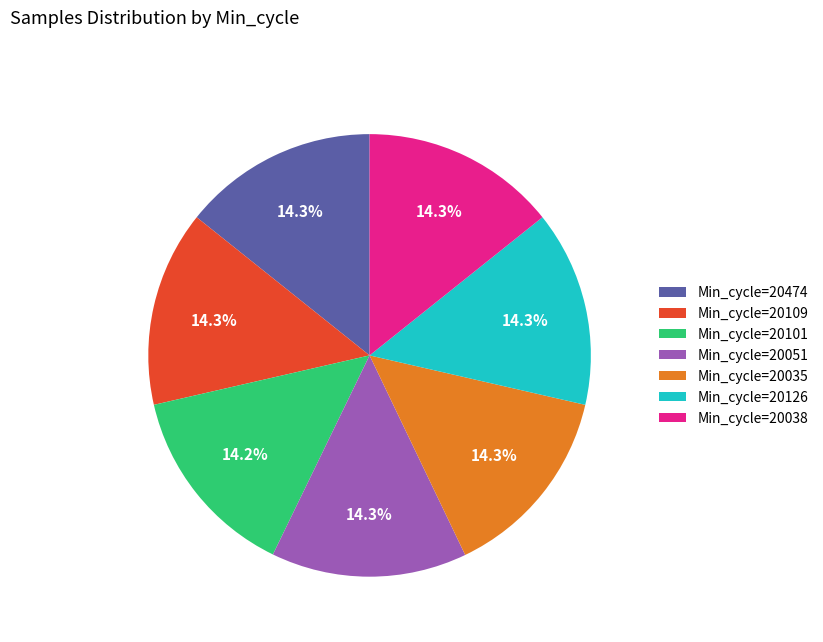

Does any single category account for the majority?

No